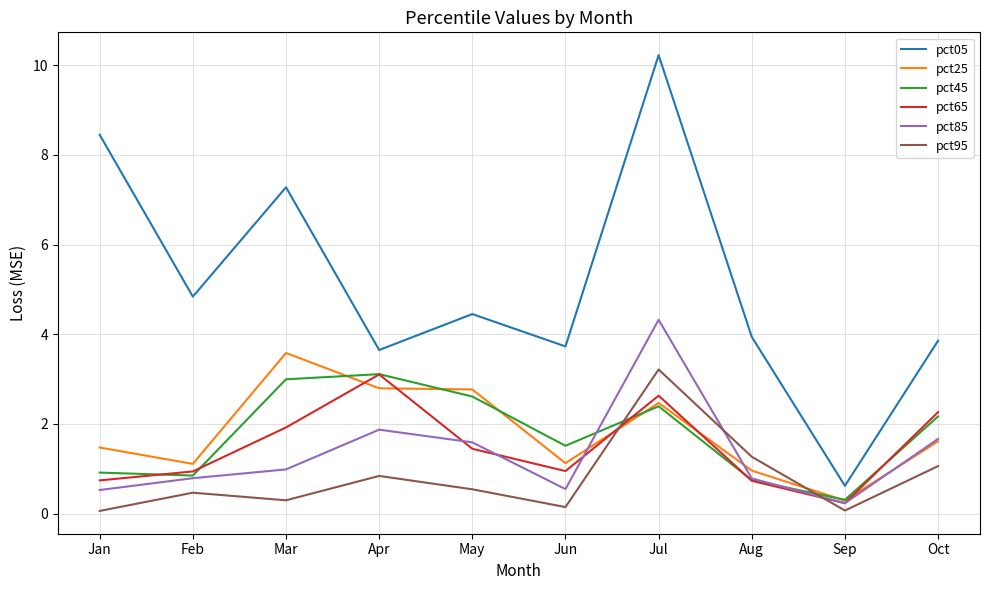

True or false: pct65 and pct95 intersect in this chart.

True